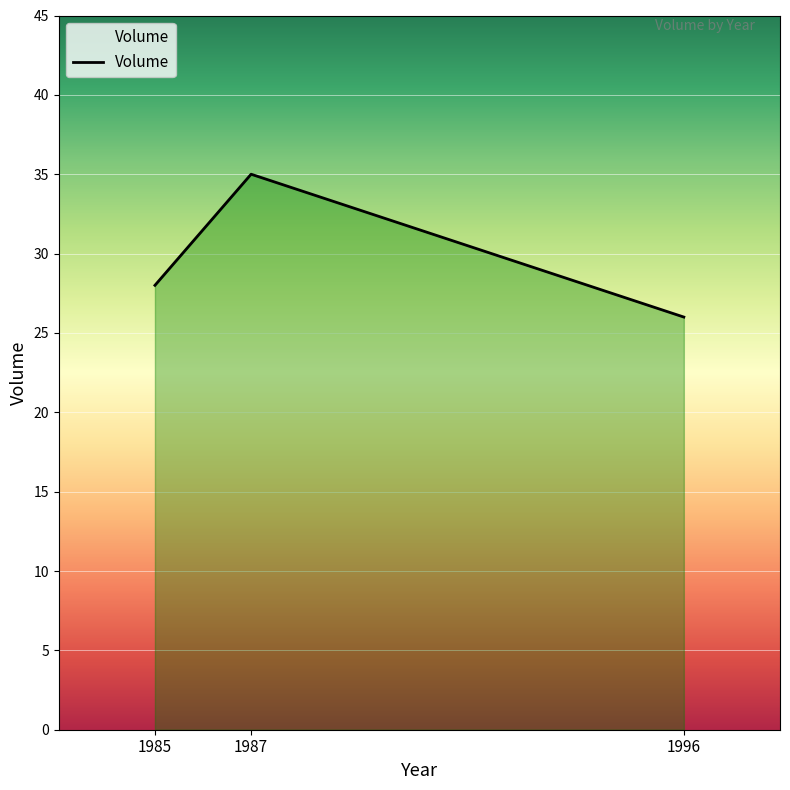

True or false: the data shows 20 at 1985.

False